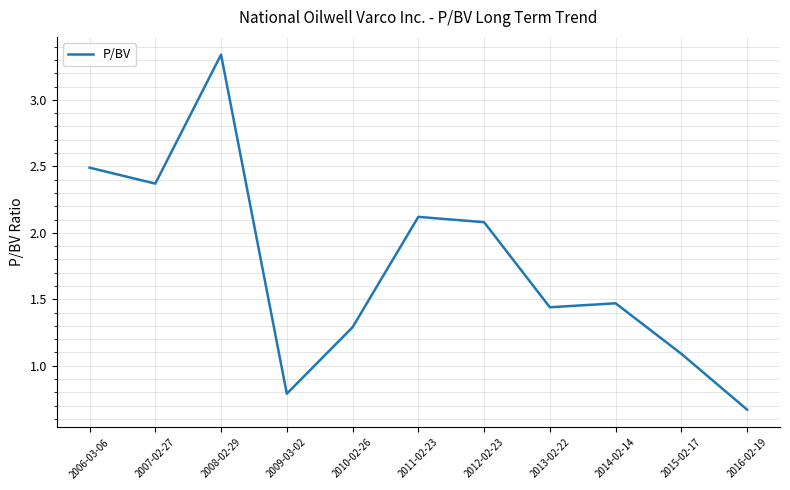

What is the sum of all values?

19.2